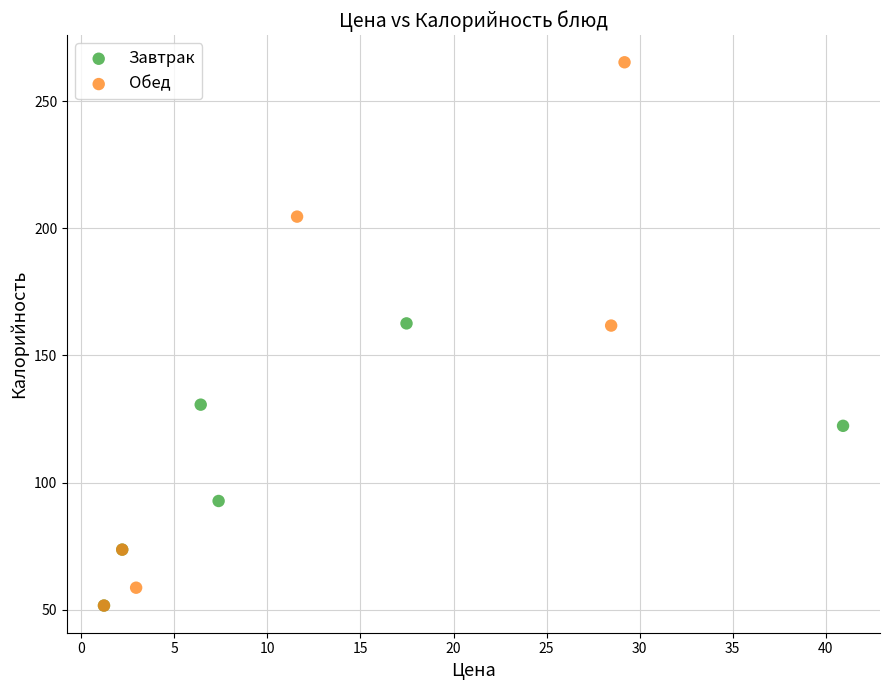

Which series contains the highest Y value?

Обед